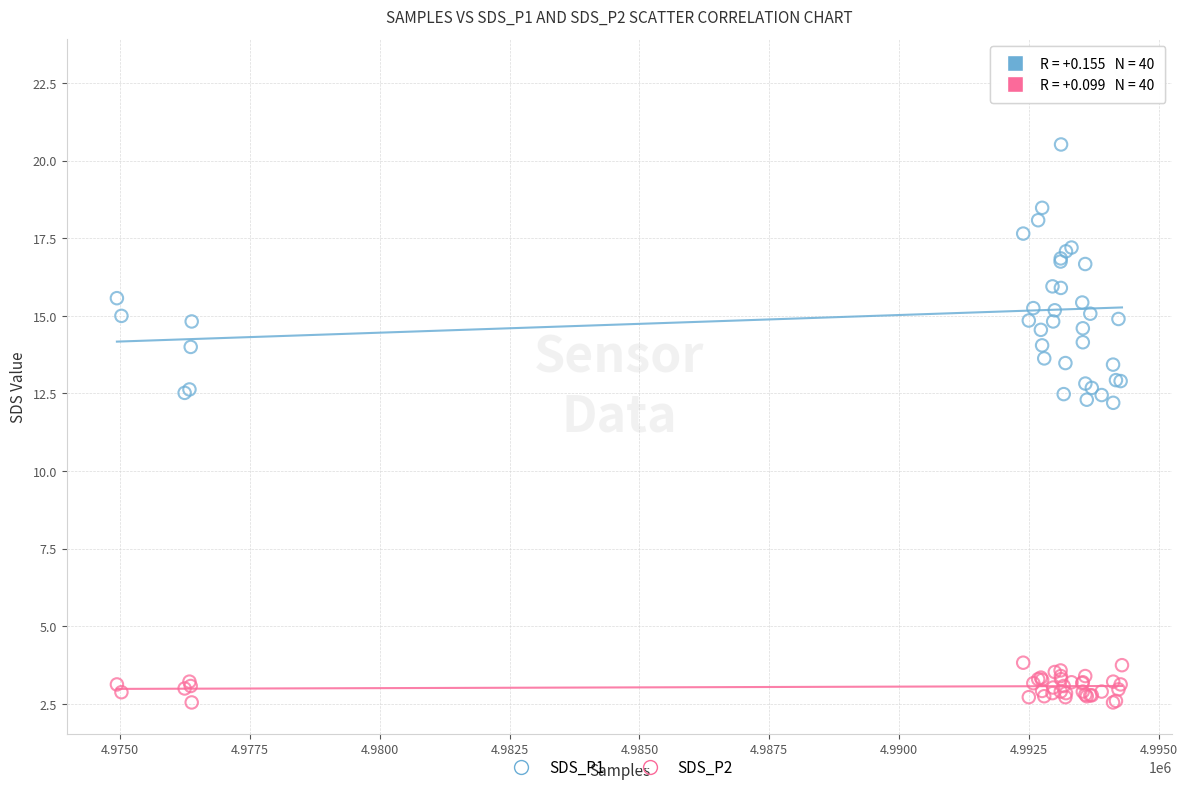

Which series contains the highest Y value?

SDS_P1